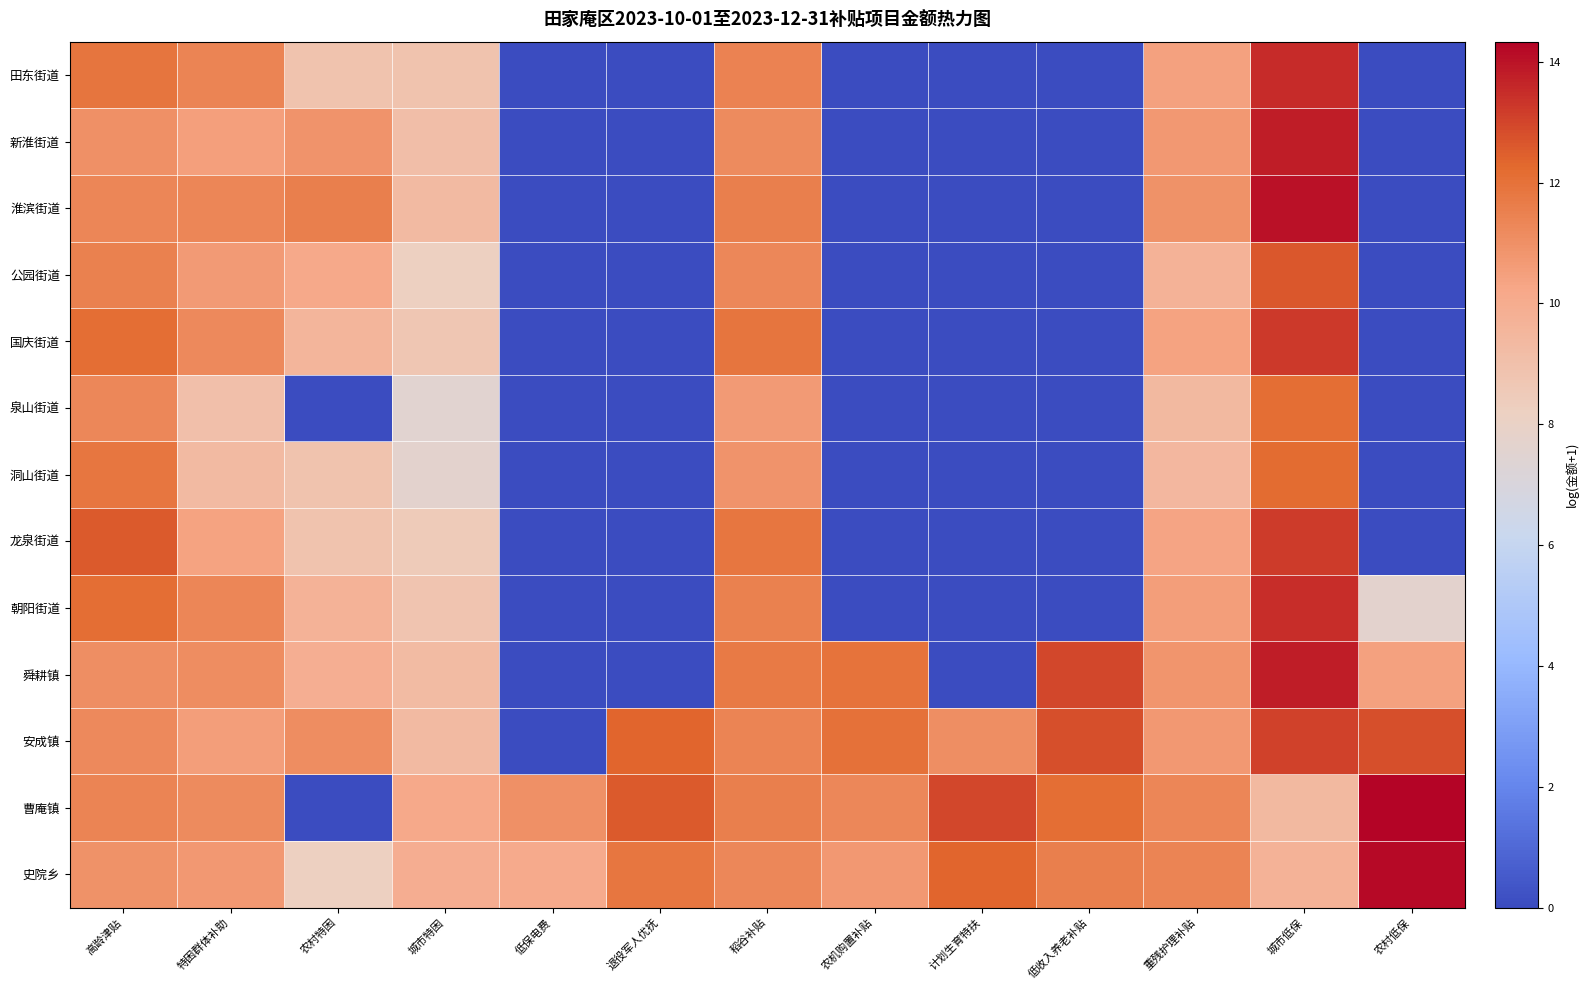

How many data points does each series have?

13